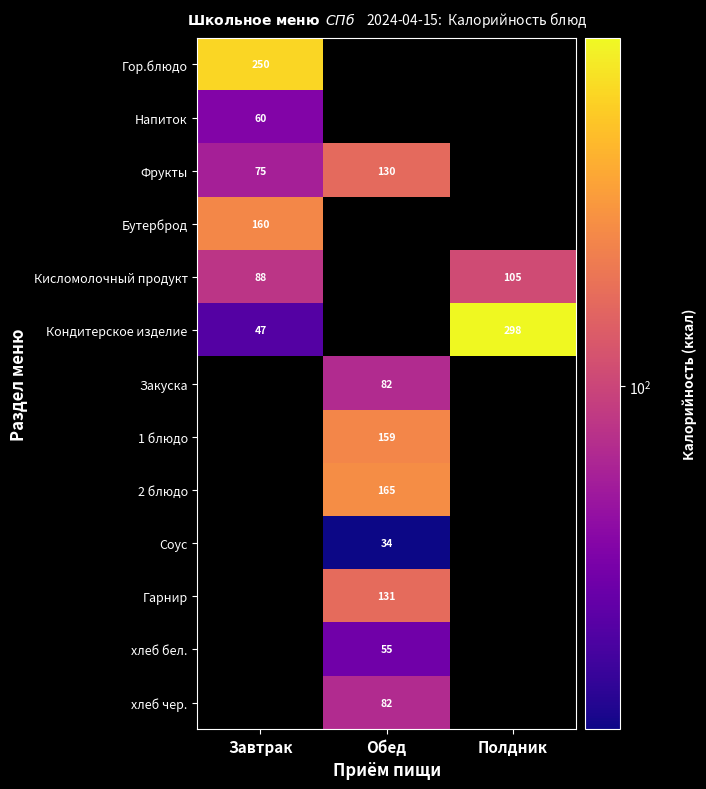

What is the difference between the maximum and minimum values in the Кисломолочный продукт series?

17.0